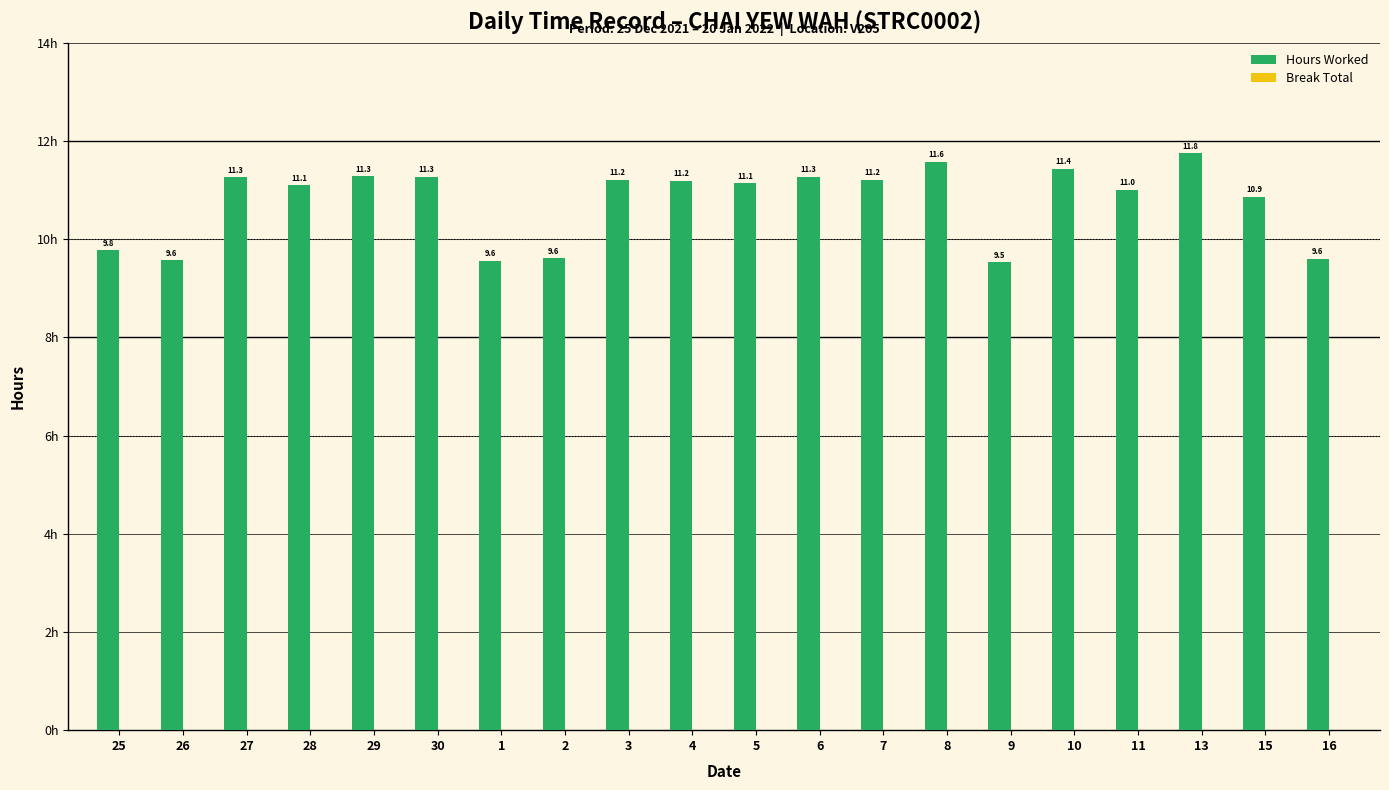

The value at 1 is 4.6. True or false?

False